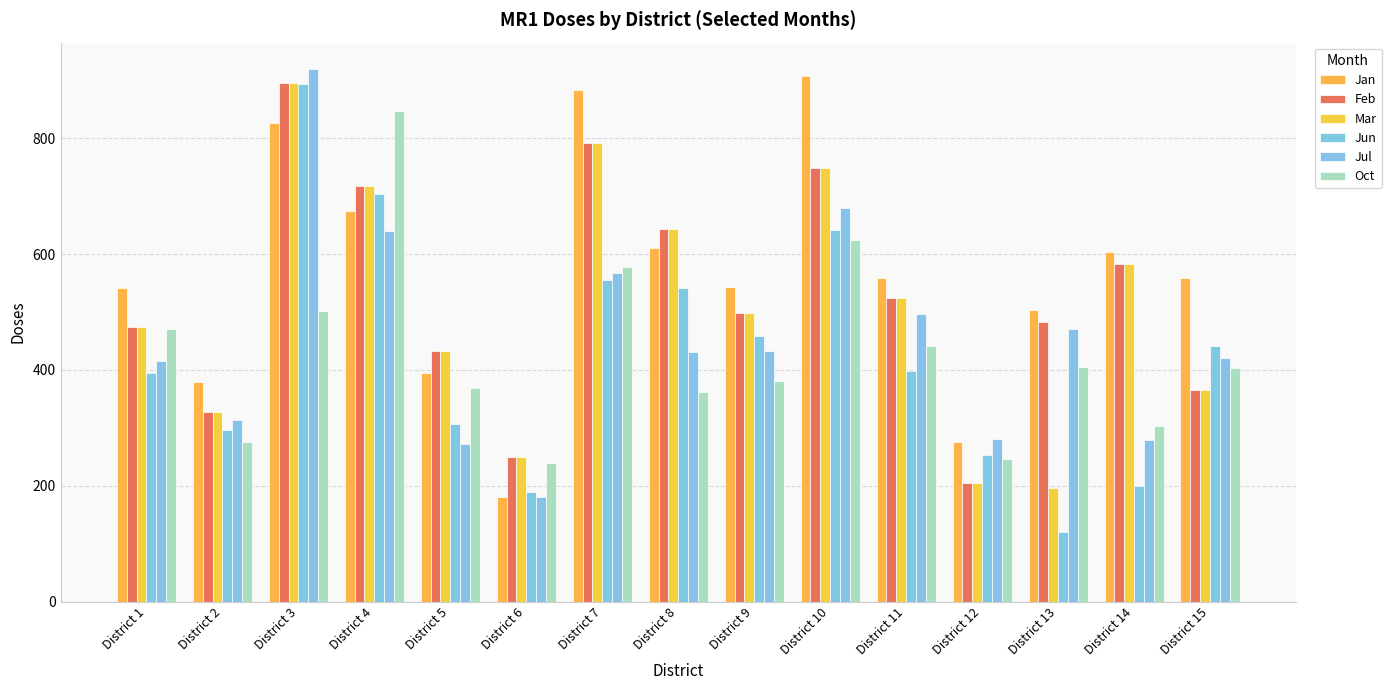

What is the difference between the Jun values at District 13 and District 4?

583